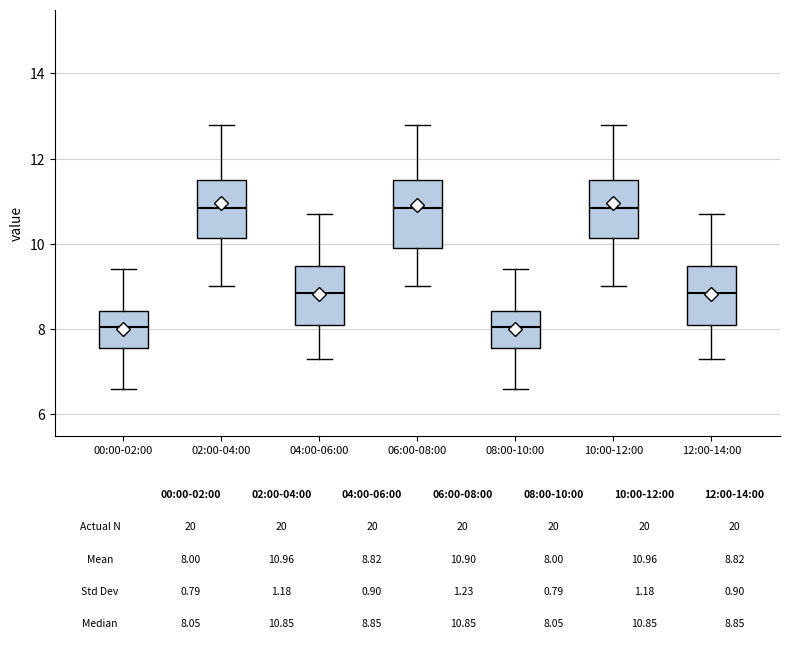

Comparing the boxes themselves (not the whiskers), which one is the tallest?

06:00-08:00